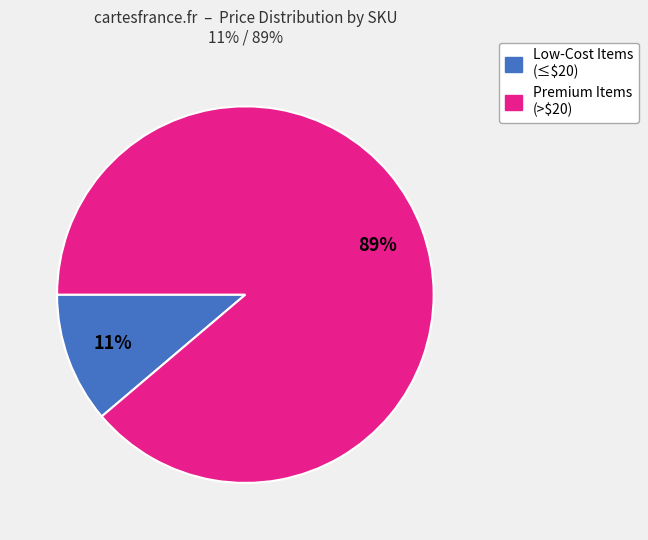

Is there a majority slice in this chart?

Yes